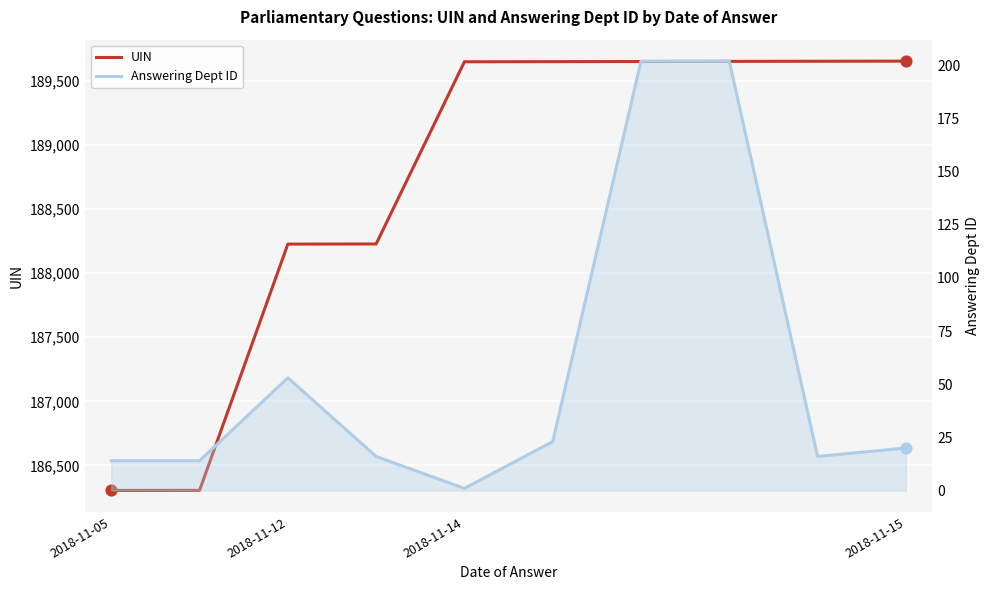

Is the value of UIN at 8 greater than the value of Answering Dept ID at 2018-11-14?

Yes